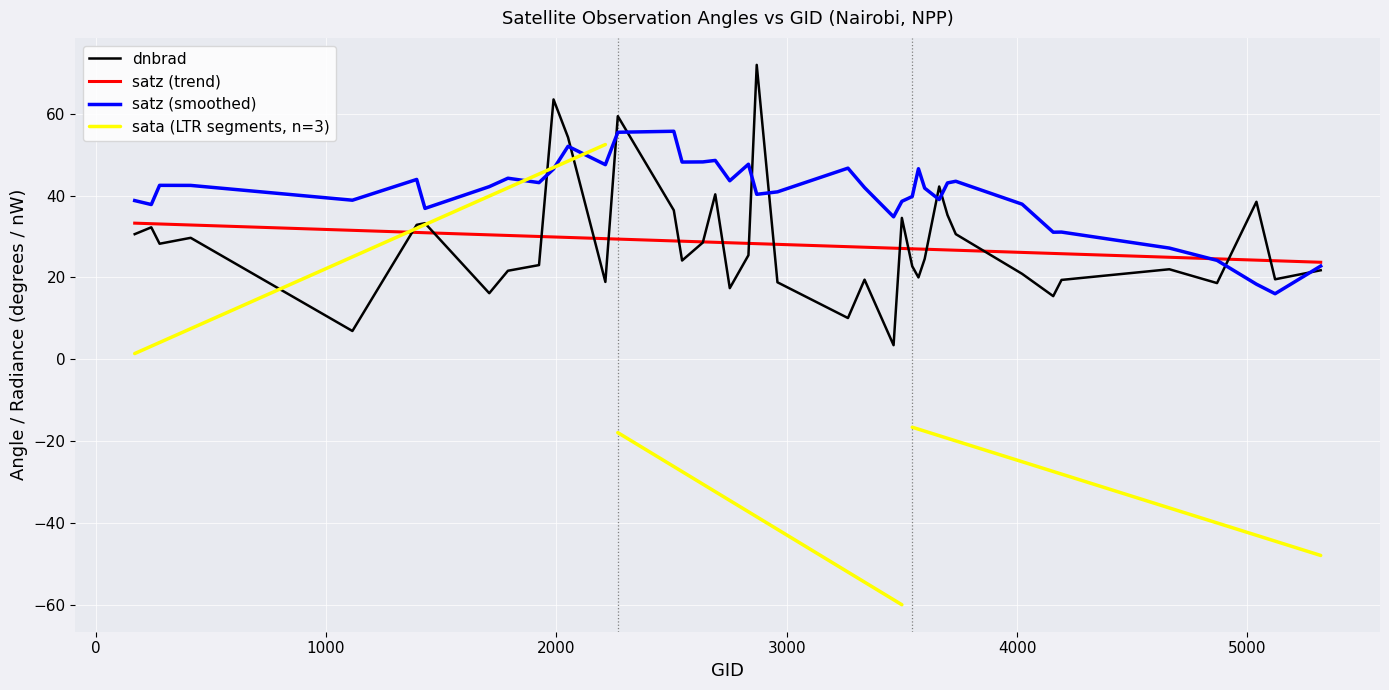

What is the minimum value for satz (smoothed)?

16.0